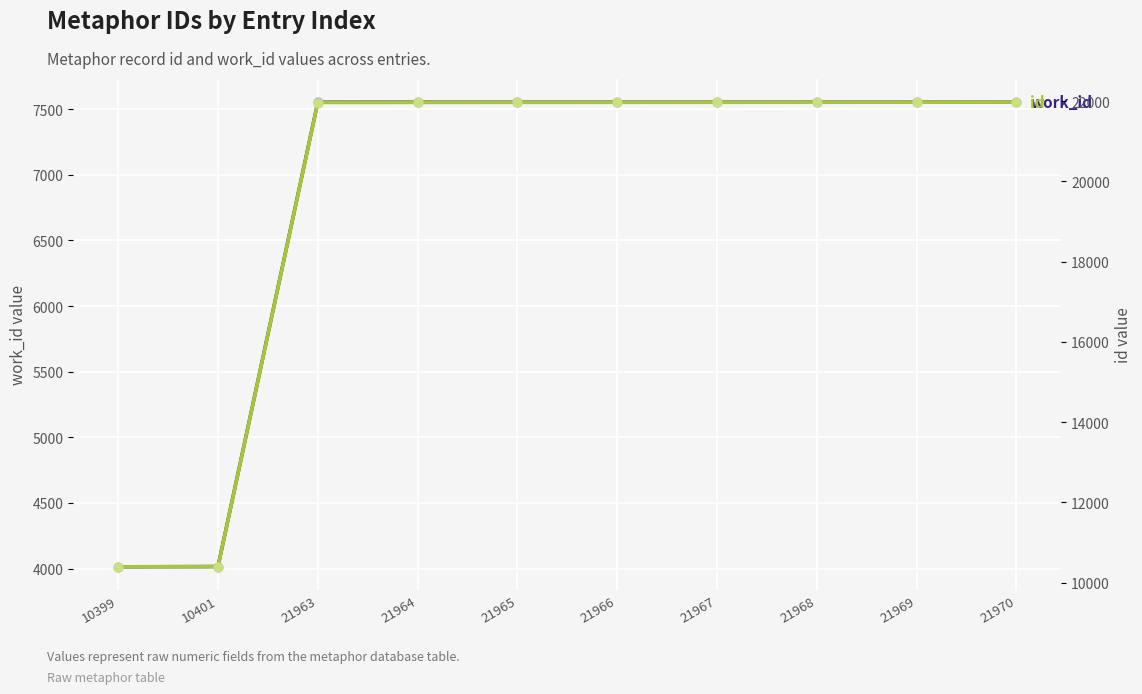

What is the total value across all series at 21966?

29519